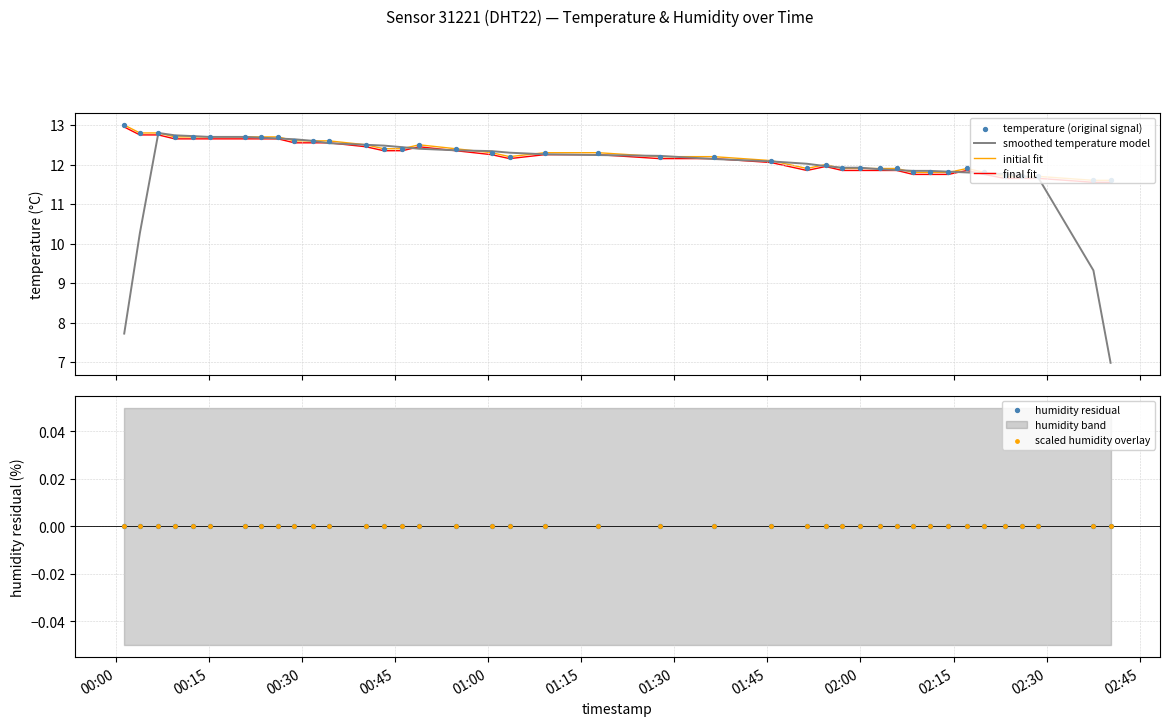

Which series has the widest spread of Y values?

smoothed temperature model